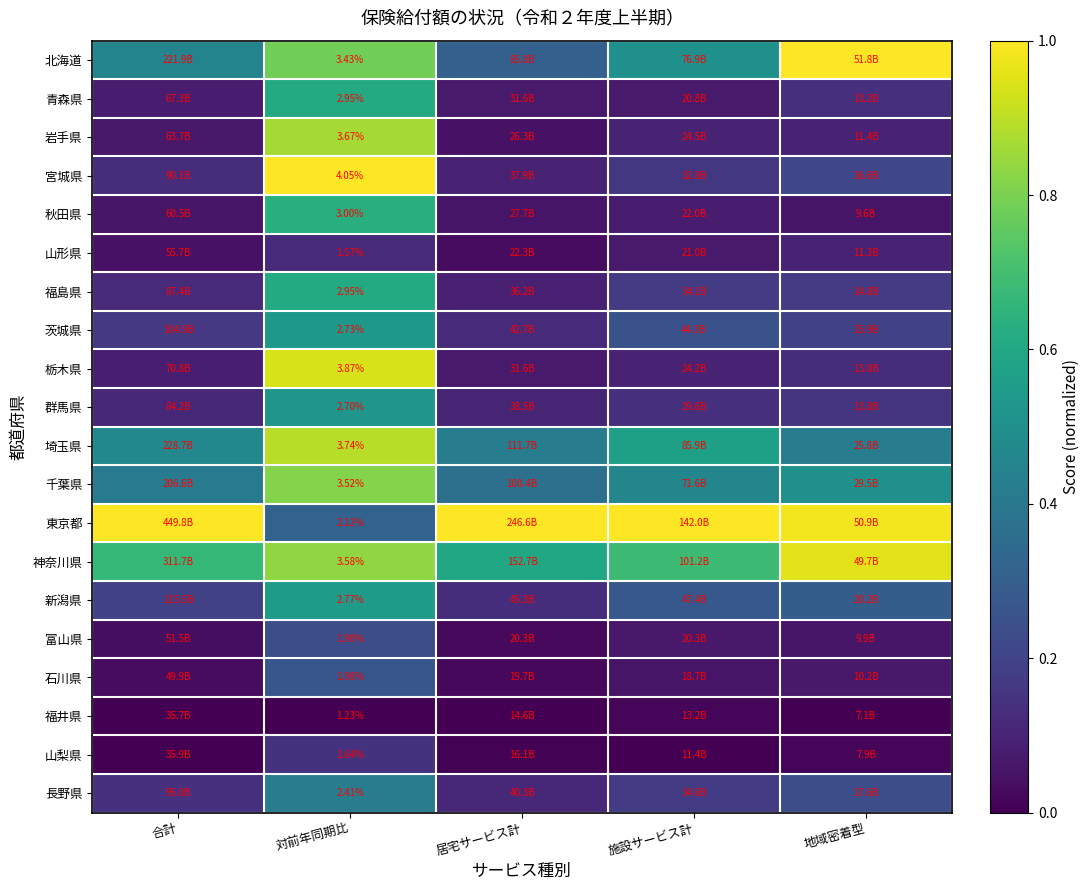

The 岩手県 series shows 0.1 at 施設サービス計. True or false?

True